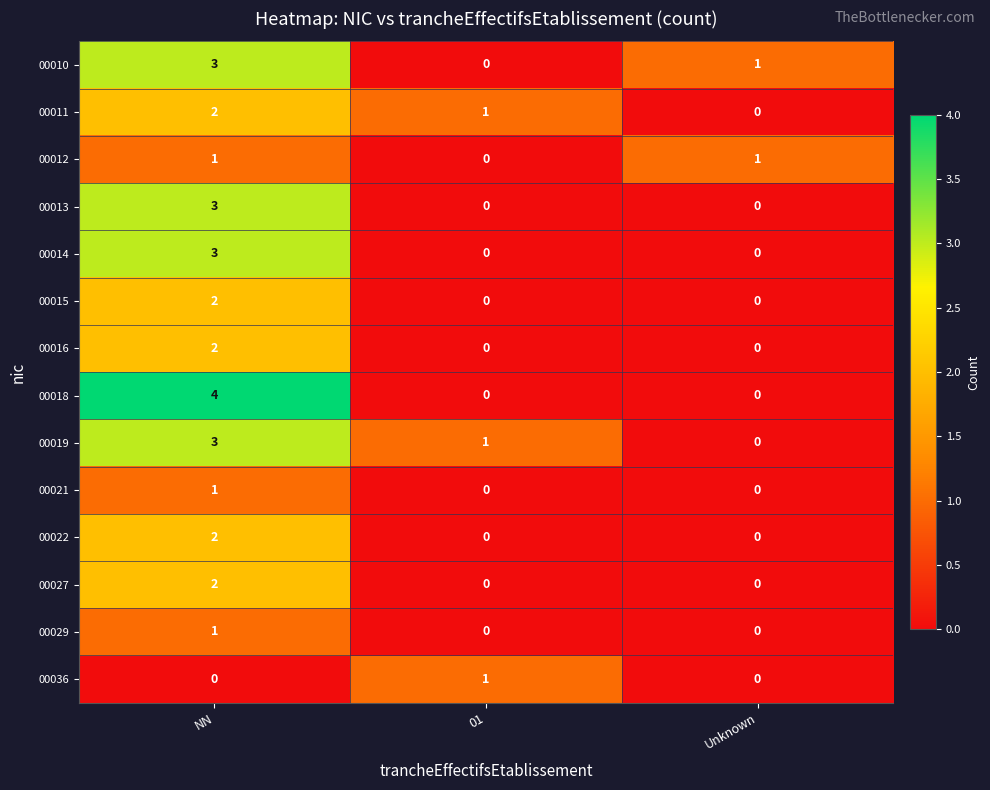

The 00013 series shows 1 at 01. True or false?

False